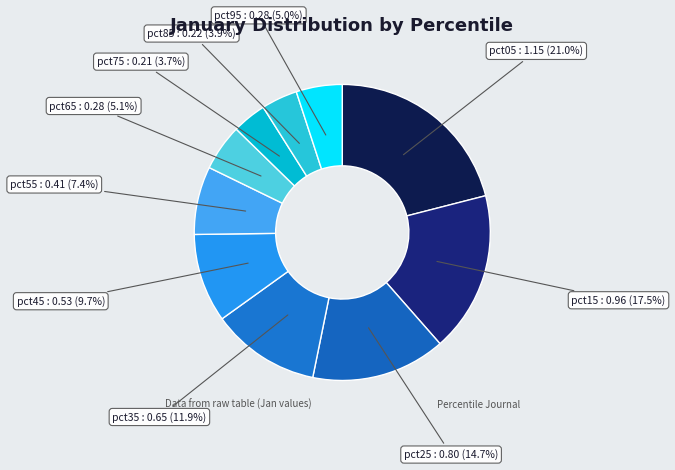

Which category has the biggest portion of the pie?

pct05